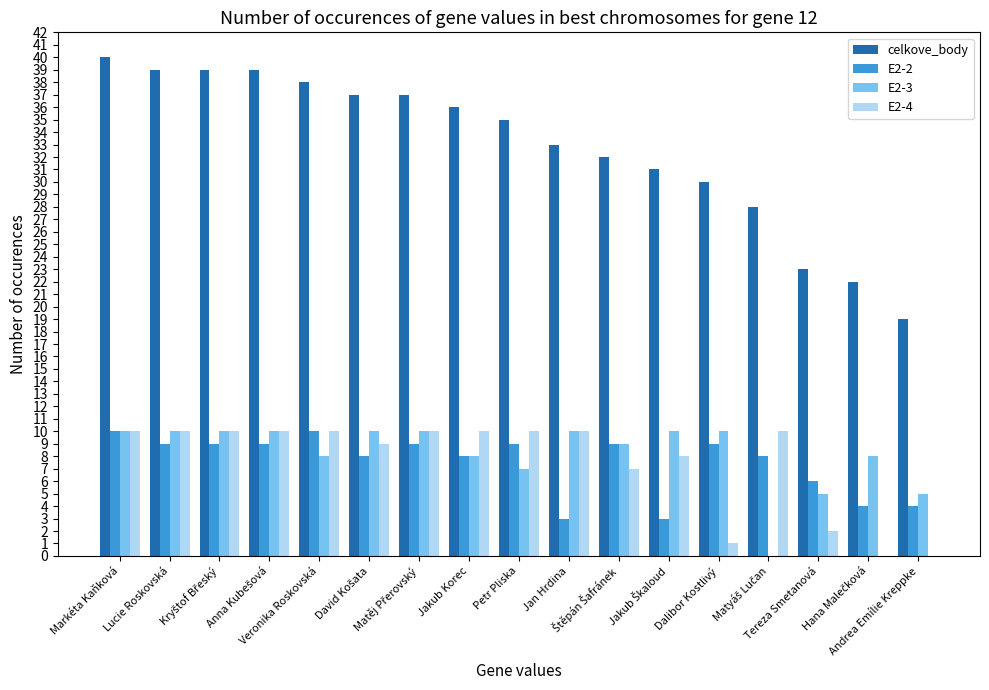

What is the greatest value displayed?

40